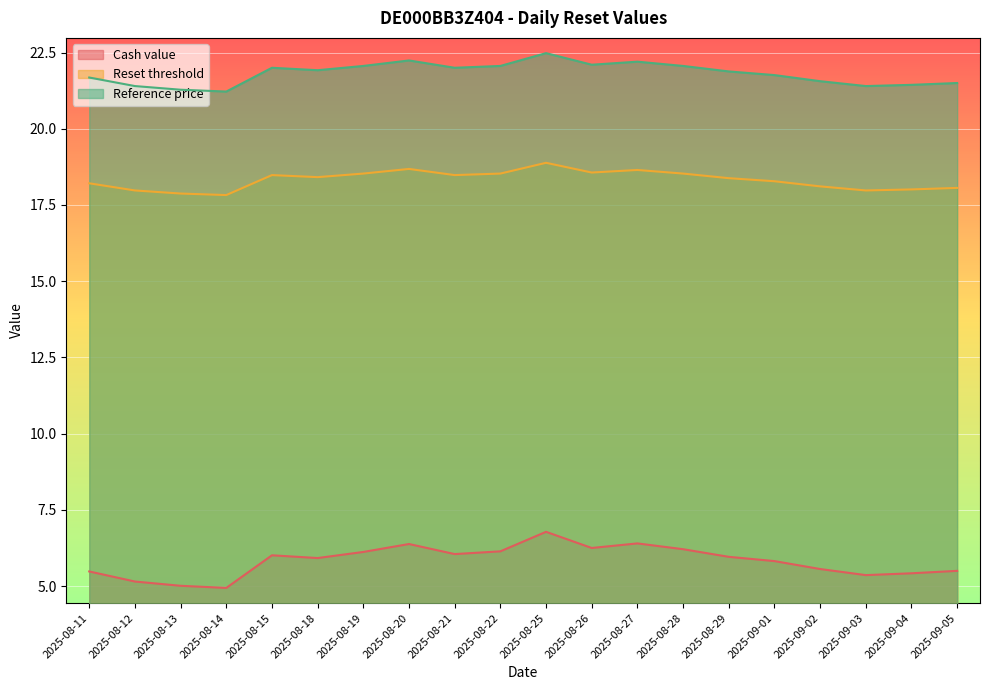

How many lines are shown in the chart?

3